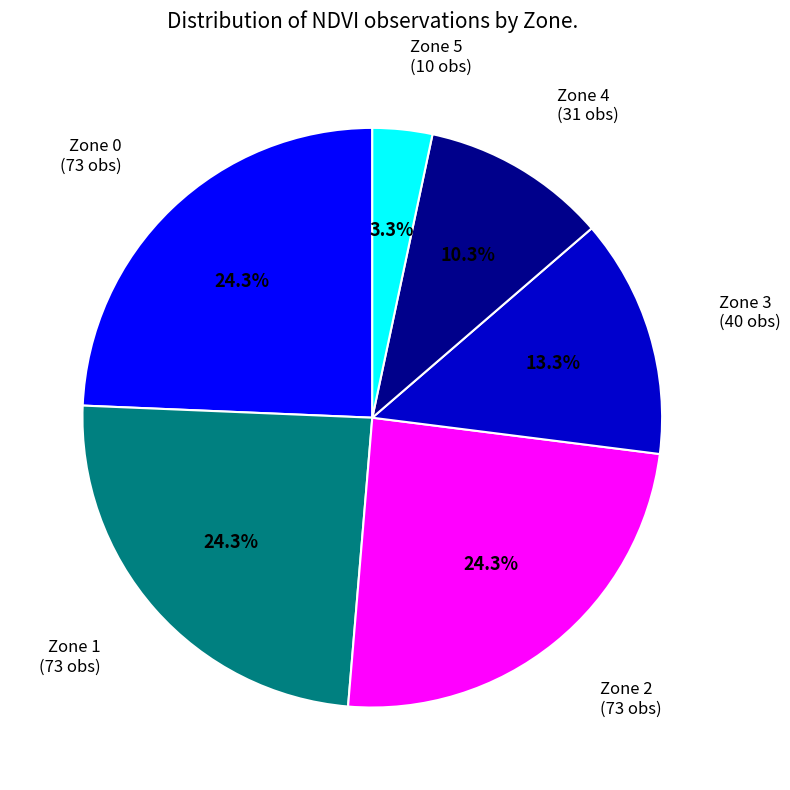

Which slice is the smallest?

Zone 5